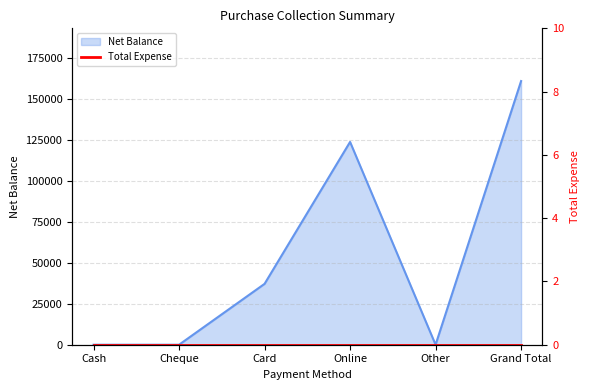

At which label is the value closest to 80350?

Card